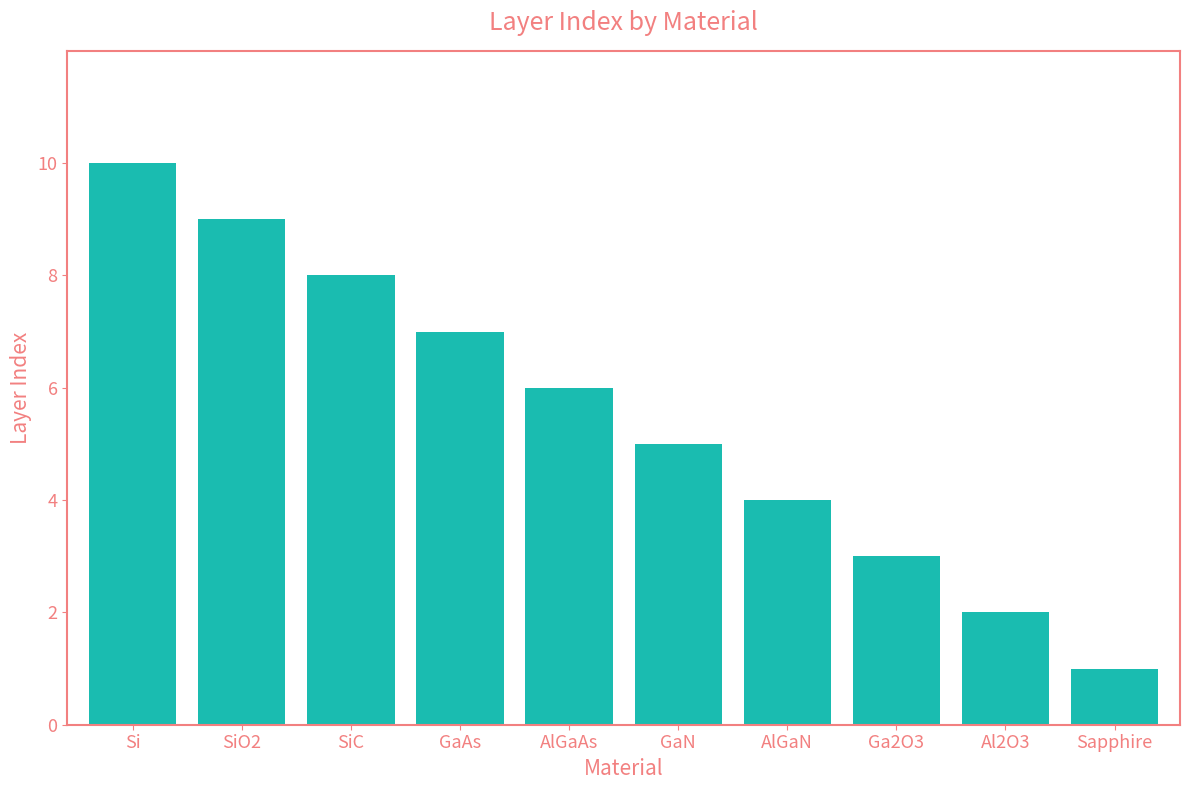

Count the number of categories in the chart.

10